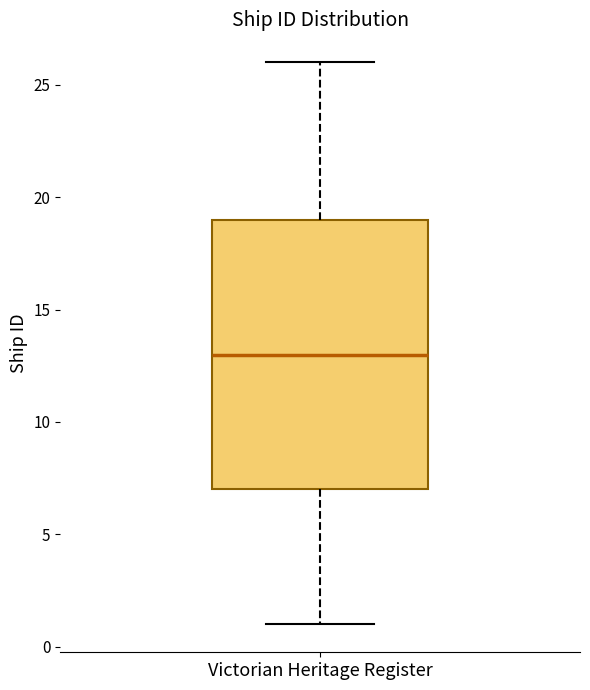

Transcribe this box plot: give where the median line is, the range the box spans, and where the two whiskers end, as read against the y-axis. The values are not printed on the chart, so give them approximately, as read against the axis.

median 13, box 7 to 19, whiskers 1 to 26